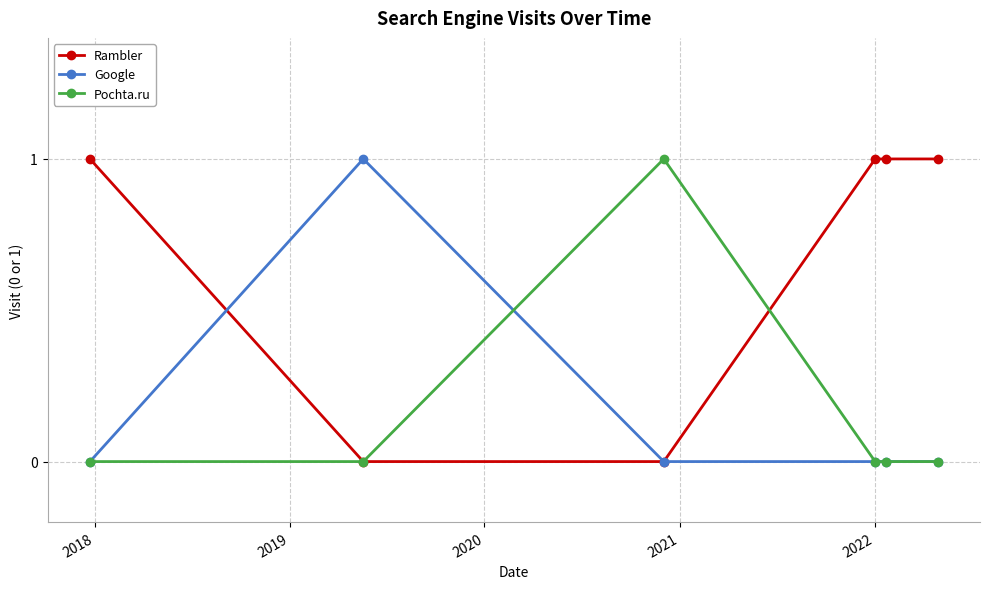

How many distinct data groups are displayed?

3